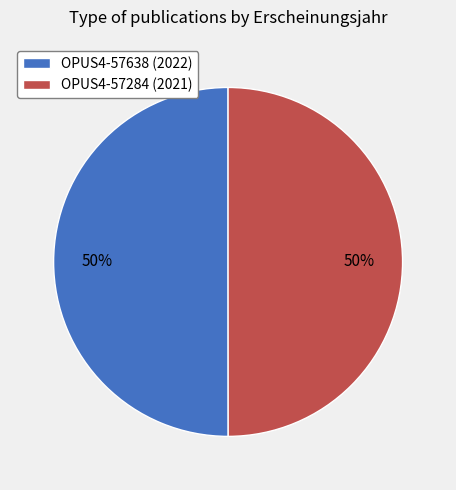

Approximately how many times larger is the value at OPUS4-57284 (2021) compared to OPUS4-57638 (2022)?

1.0